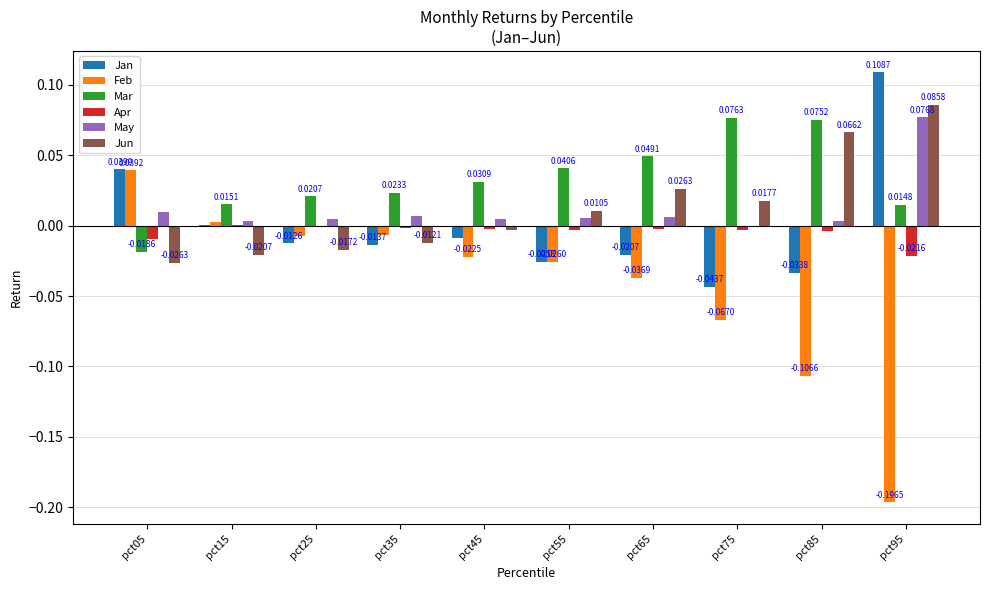

At which category is the sum across all series the highest?

pct95